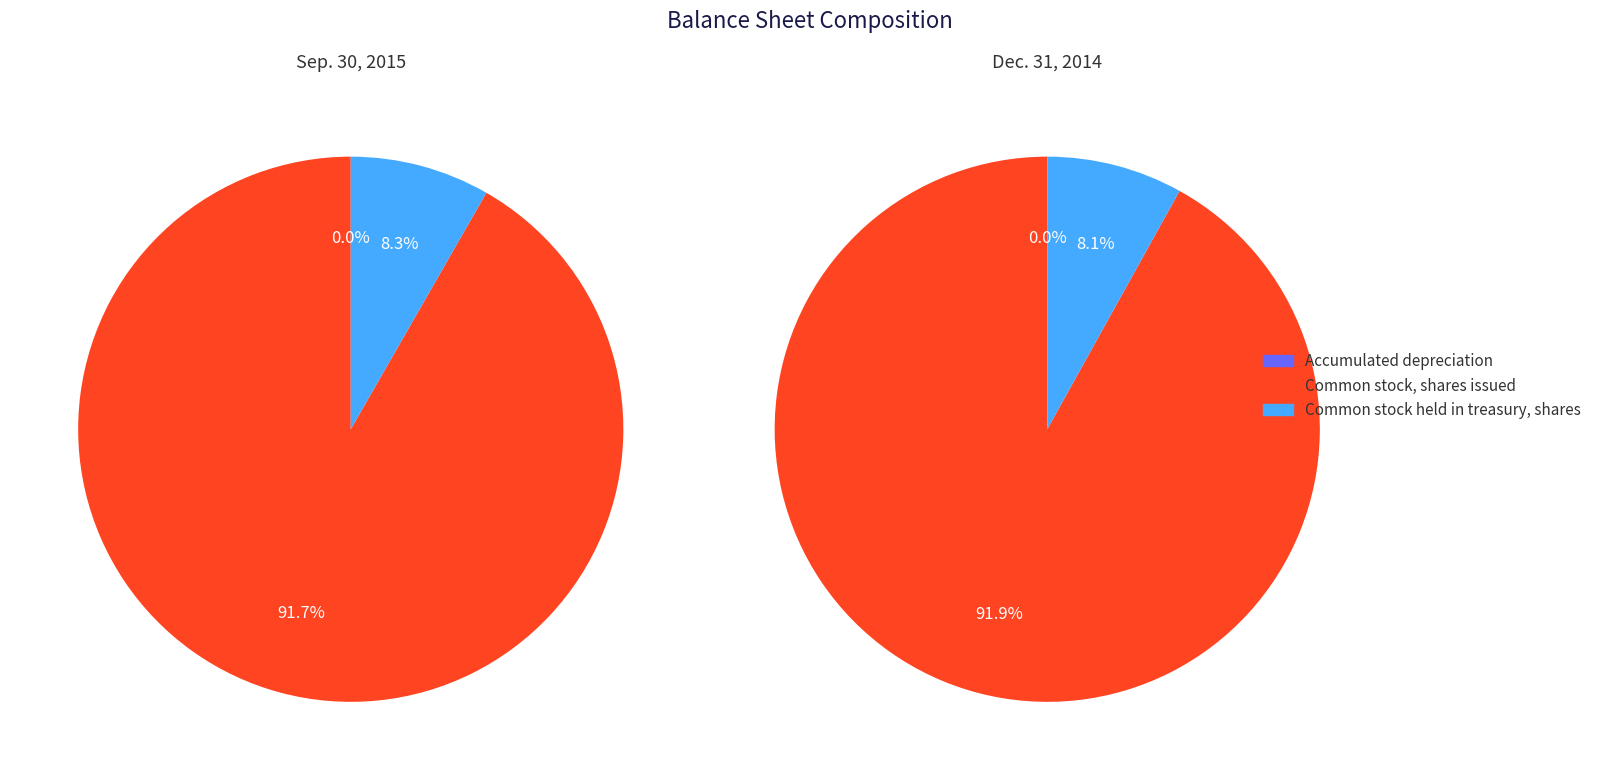

Is there any slice that represents more than half of the pie?

Yes